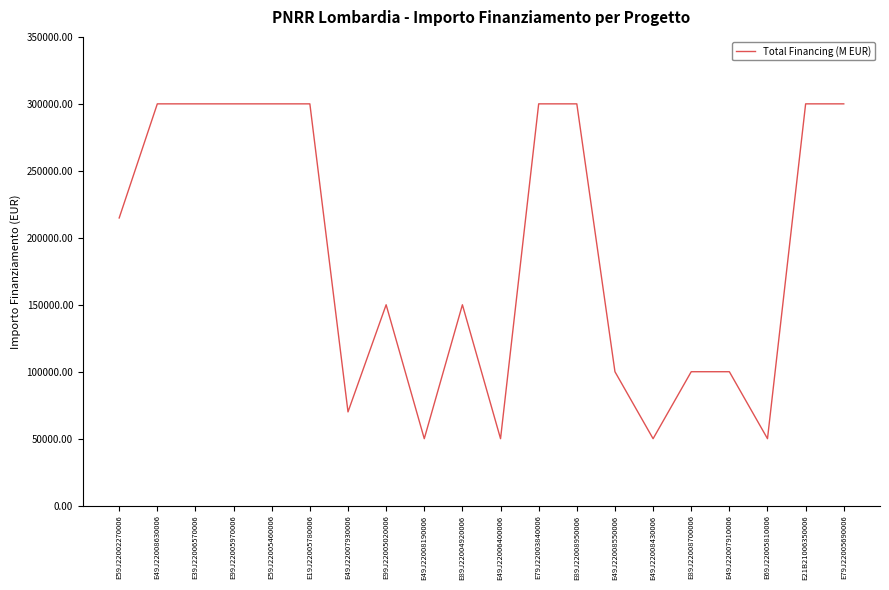

Between E49J22006400006 and E79J22003840006, which is larger?

E79J22003840006